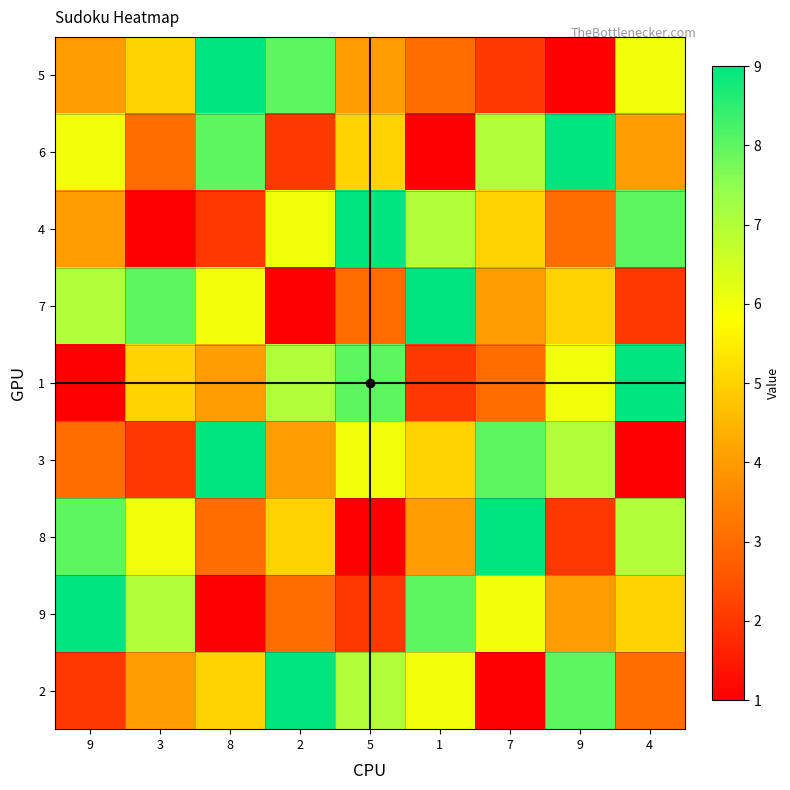

Which series has the largest range (max minus min)?

5